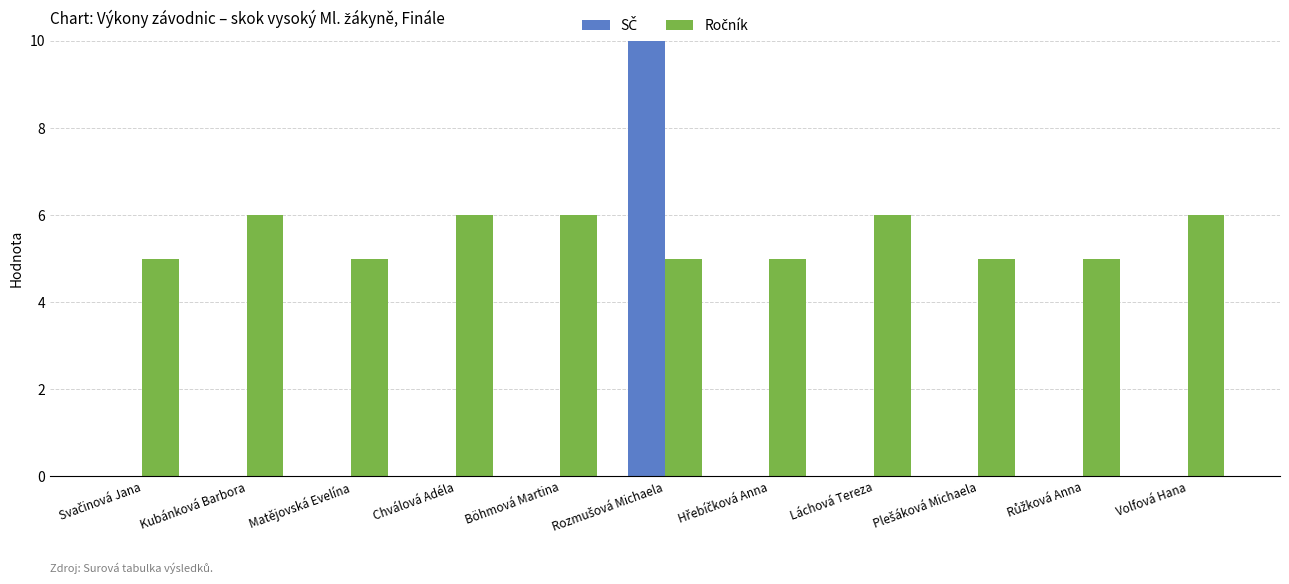

Are the bars grouped side by side (vs. stacked)?

Yes